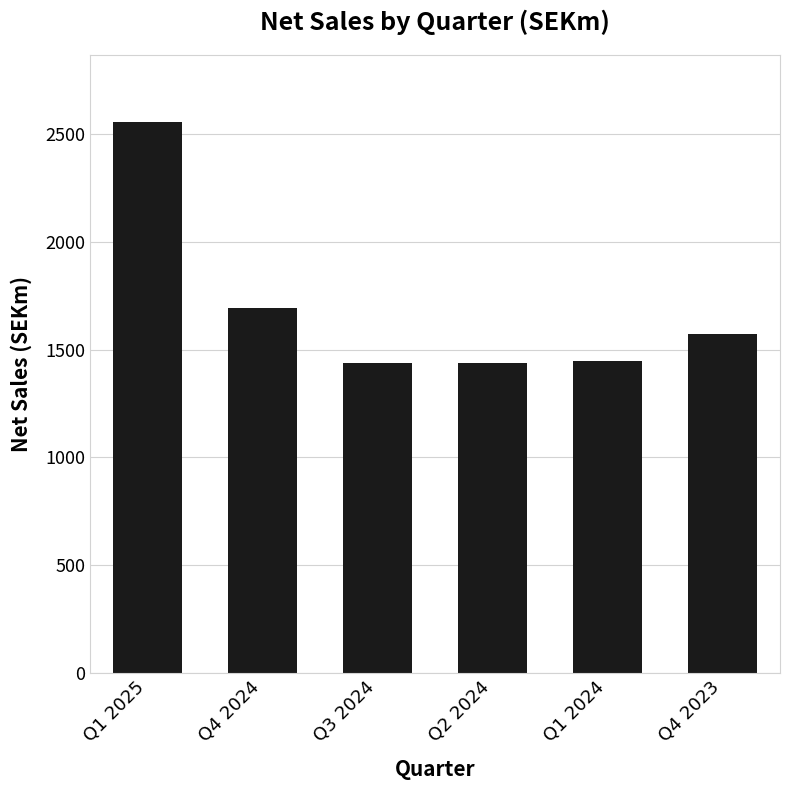

Which category has the highest value across all series?

Q1 2025